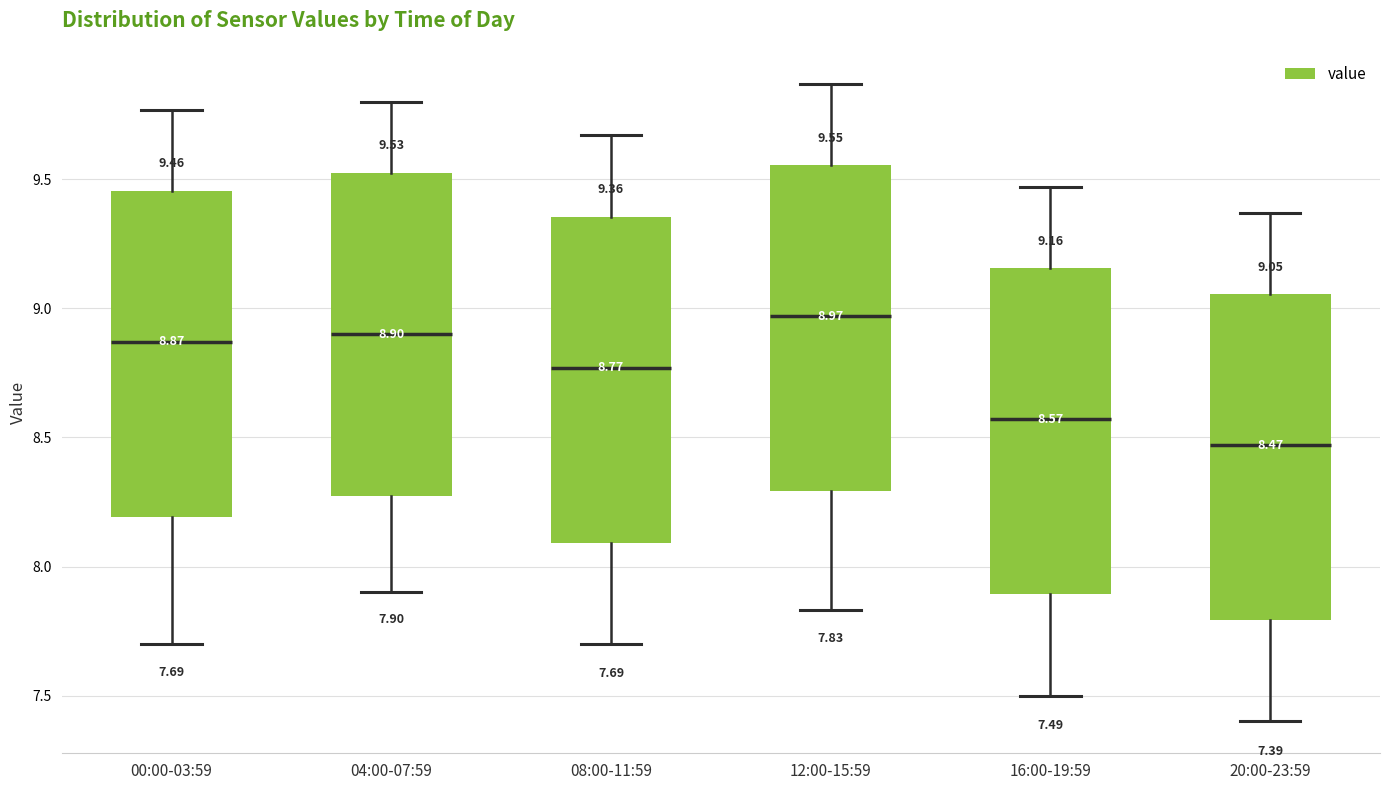

Which box has the lowest median line?

20:00-23:59